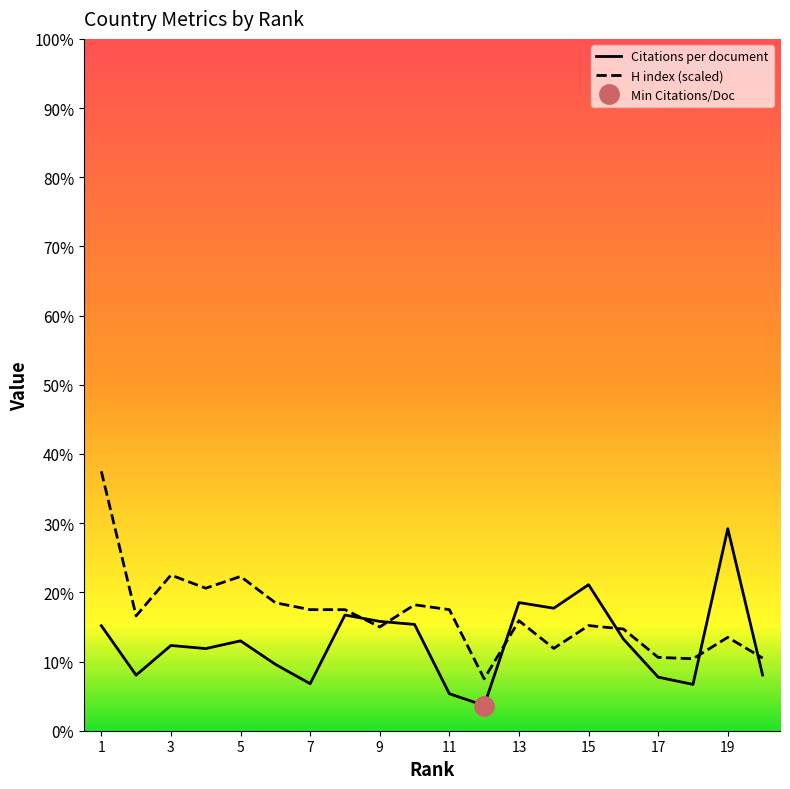

How many times do H index and Citations per document cross each other?

6